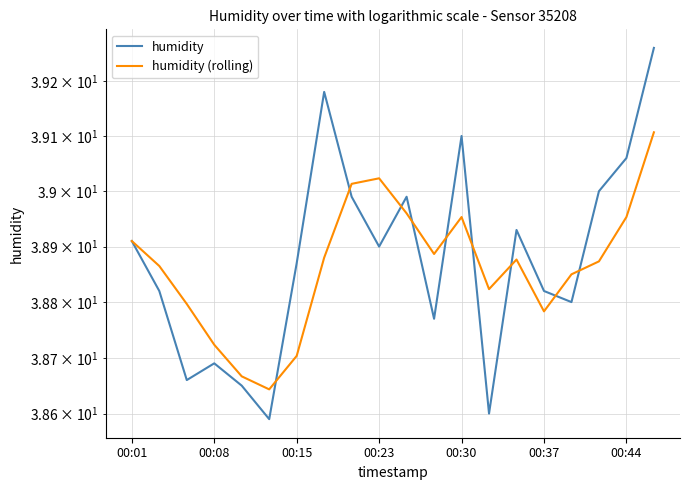

Reading left to right, transcribe all the data shown in this chart.

humidity: 38.9	38.8	38.7	38.7	38.6	38.6	38.9	39.2	39.0	38.9	39.0	38.8	39.1	38.6	38.9	38.8	38.8	39.0	39.1	39.3
humidity (rolling): 38.9	38.9	38.8	38.7	38.7	38.6	38.7	38.9	39.0	39.0	39.0	38.9	39.0	38.8	38.9	38.8	38.9	38.9	39.0	39.1